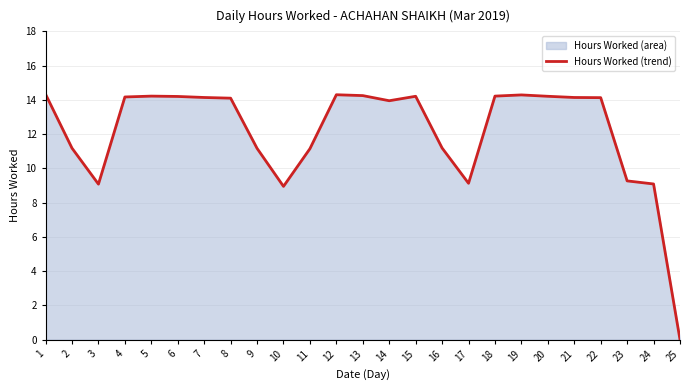

Between 9 and 23, which is larger?

9